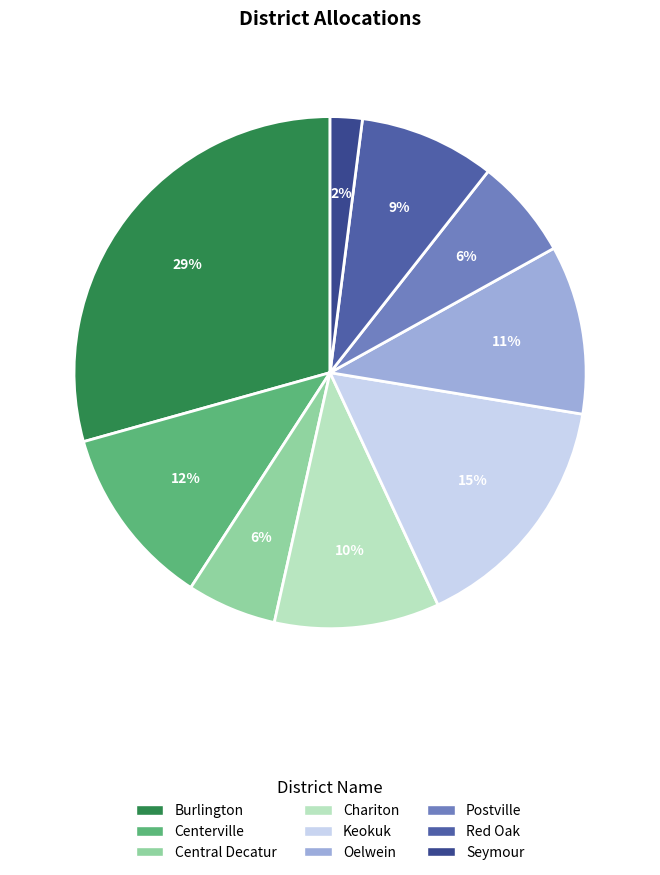

Approximately how many times larger is the value at Postville compared to Burlington?

0.2